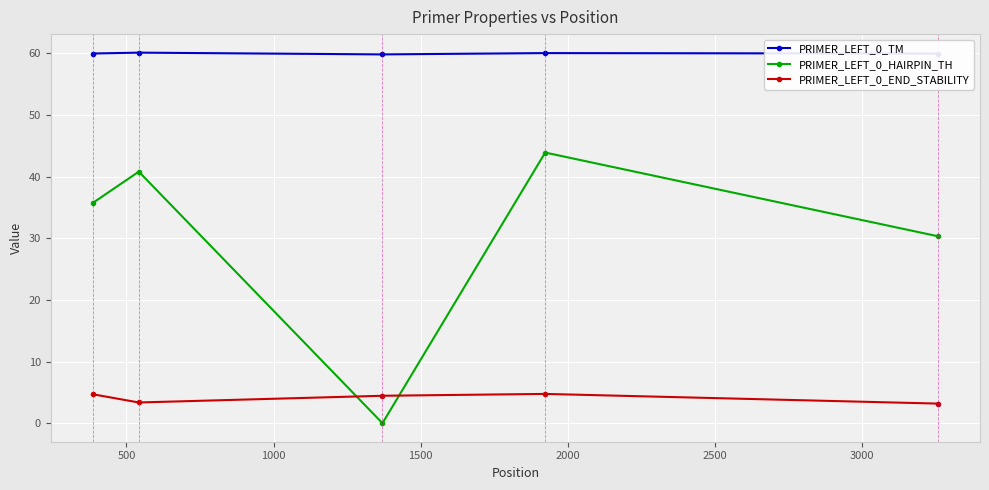

What is the difference between the maximum and minimum values in the PRIMER_LEFT_0_HAIRPIN_TH series?

43.9